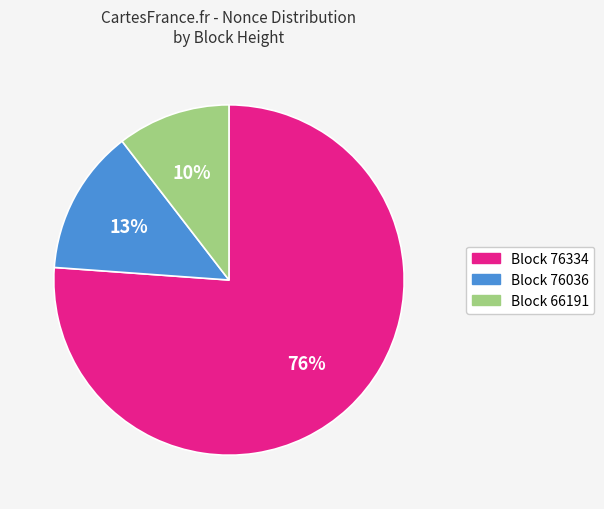

To the nearest percent, what is the average slice percentage?

33%